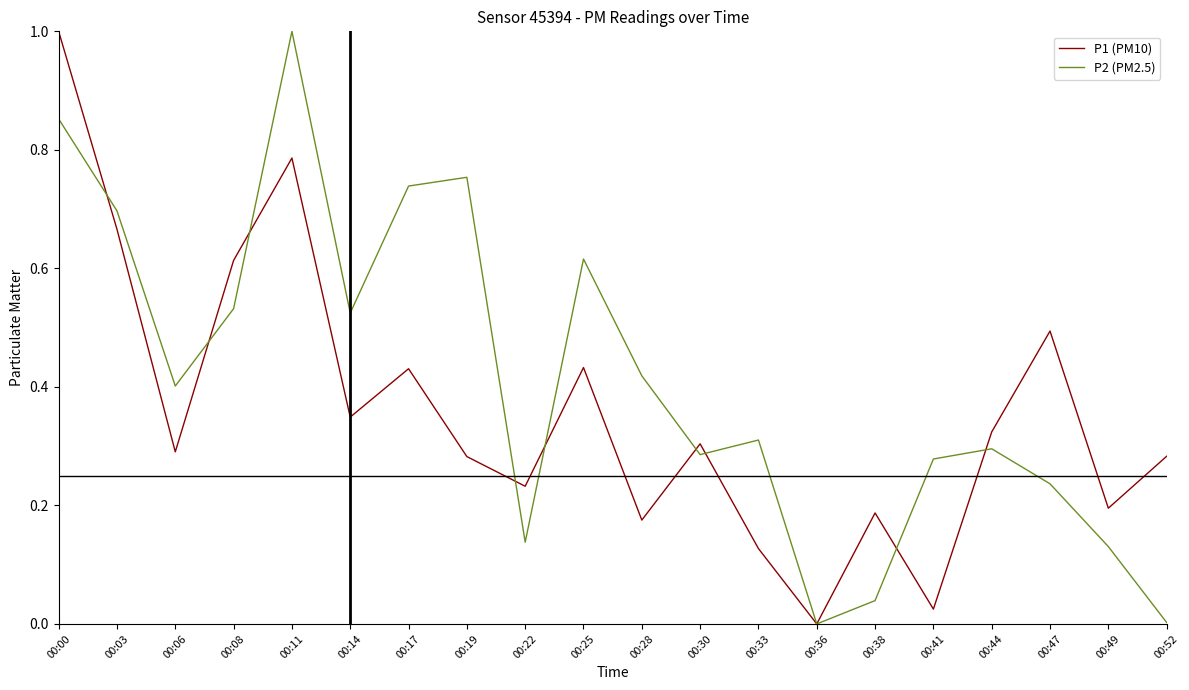

Where is the first local minimum for P2 (PM2.5)?

00:06